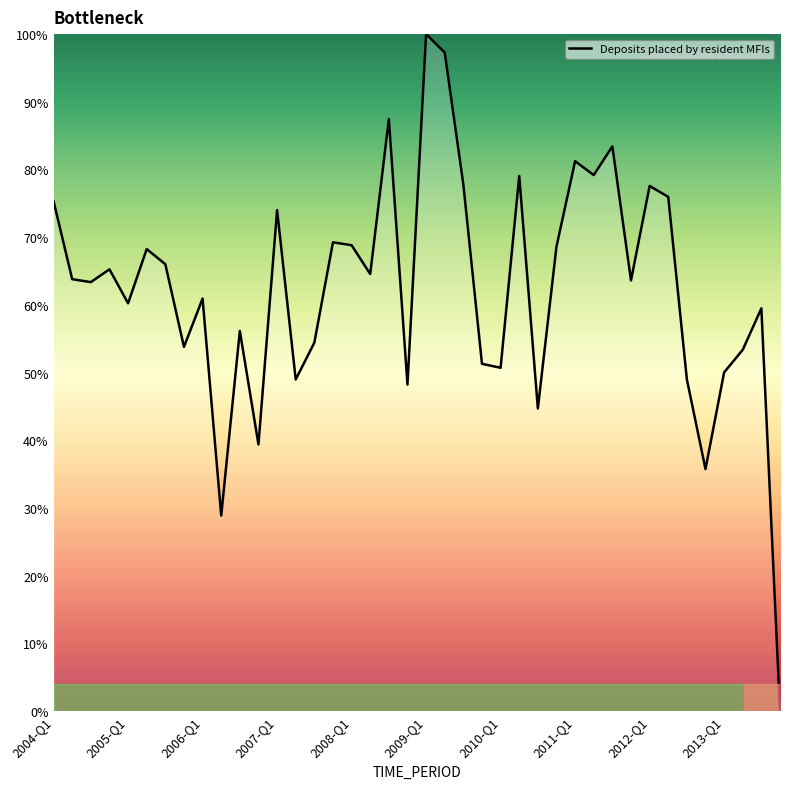

What is the greatest value displayed?

100.0